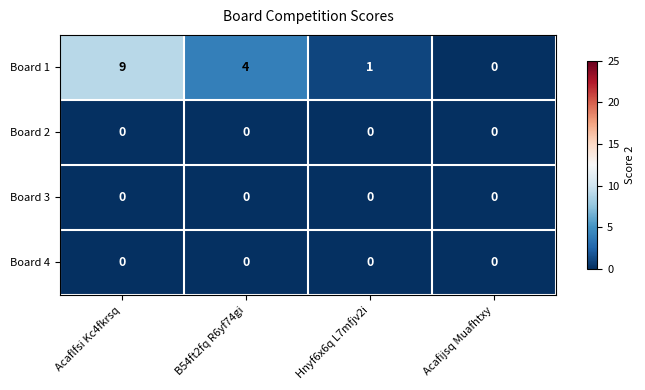

At which category is the sum across all series the highest?

Acaflfsi Kc4fkrsq